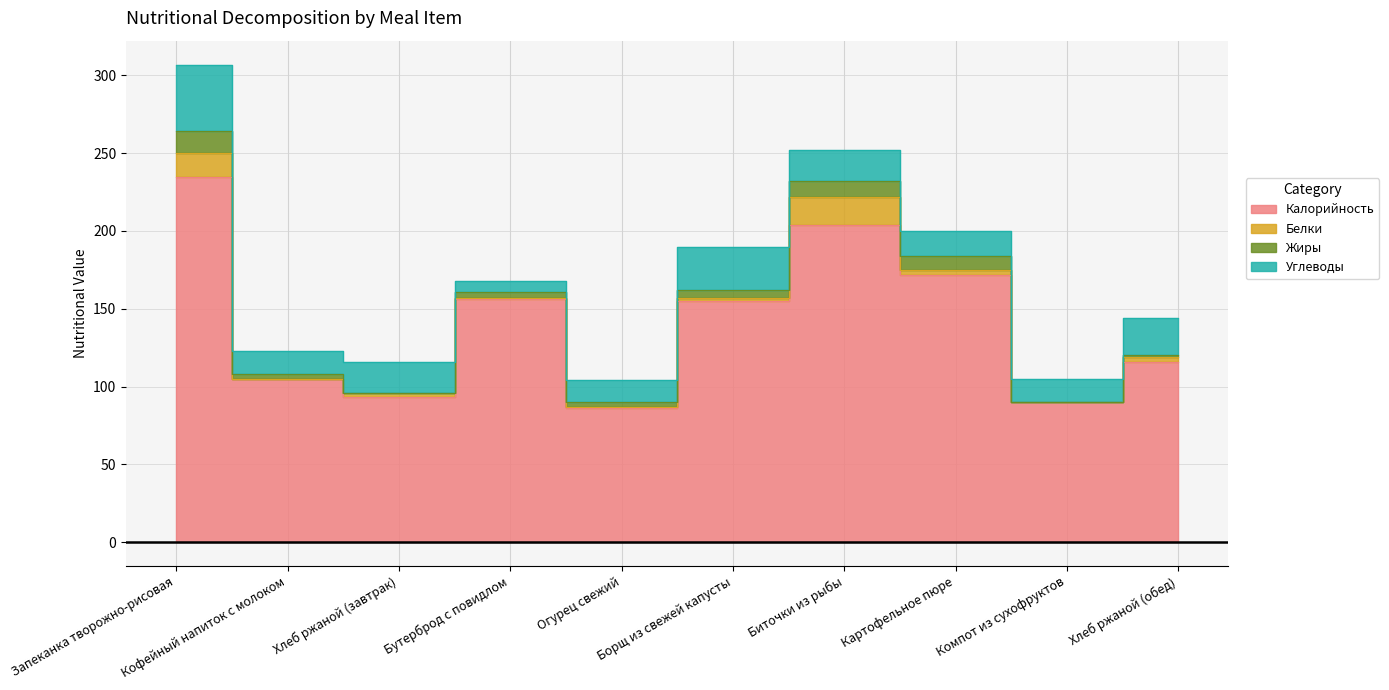

At Кофейный напиток с молоком, list the series in order from smallest to largest.

Белки, Жиры, Углеводы, Калорийность